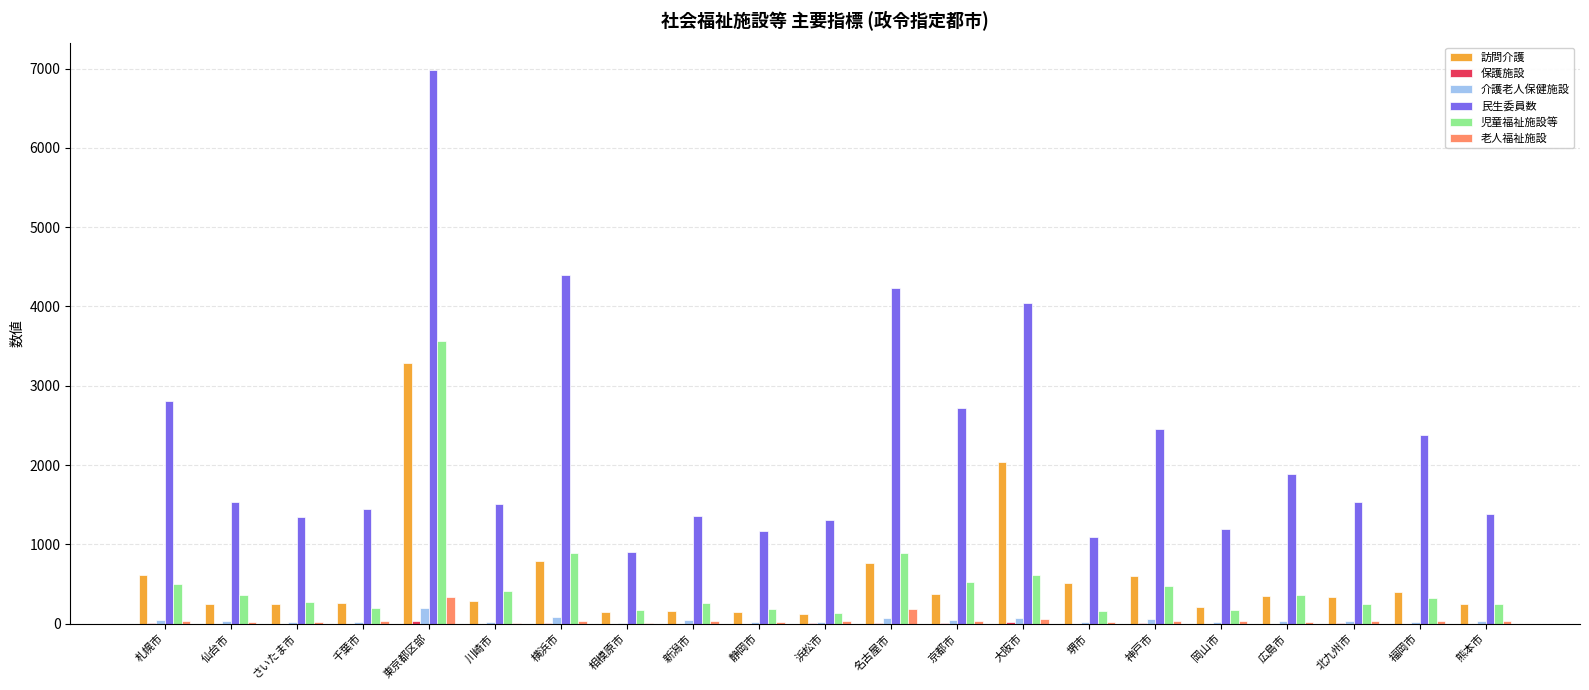

Are the bars horizontal?

No